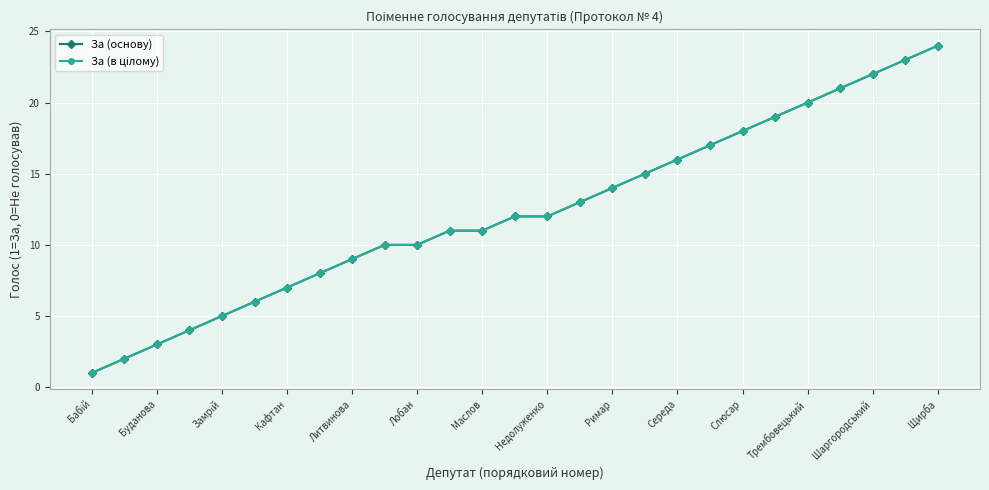

Does the chart have visible grid lines?

Yes